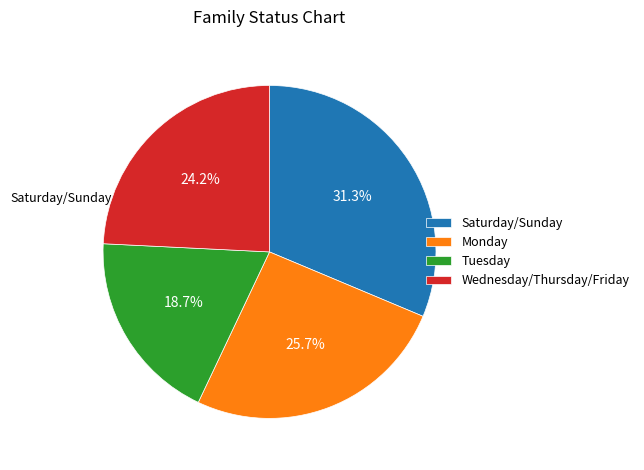

Does any single category account for the majority?

No